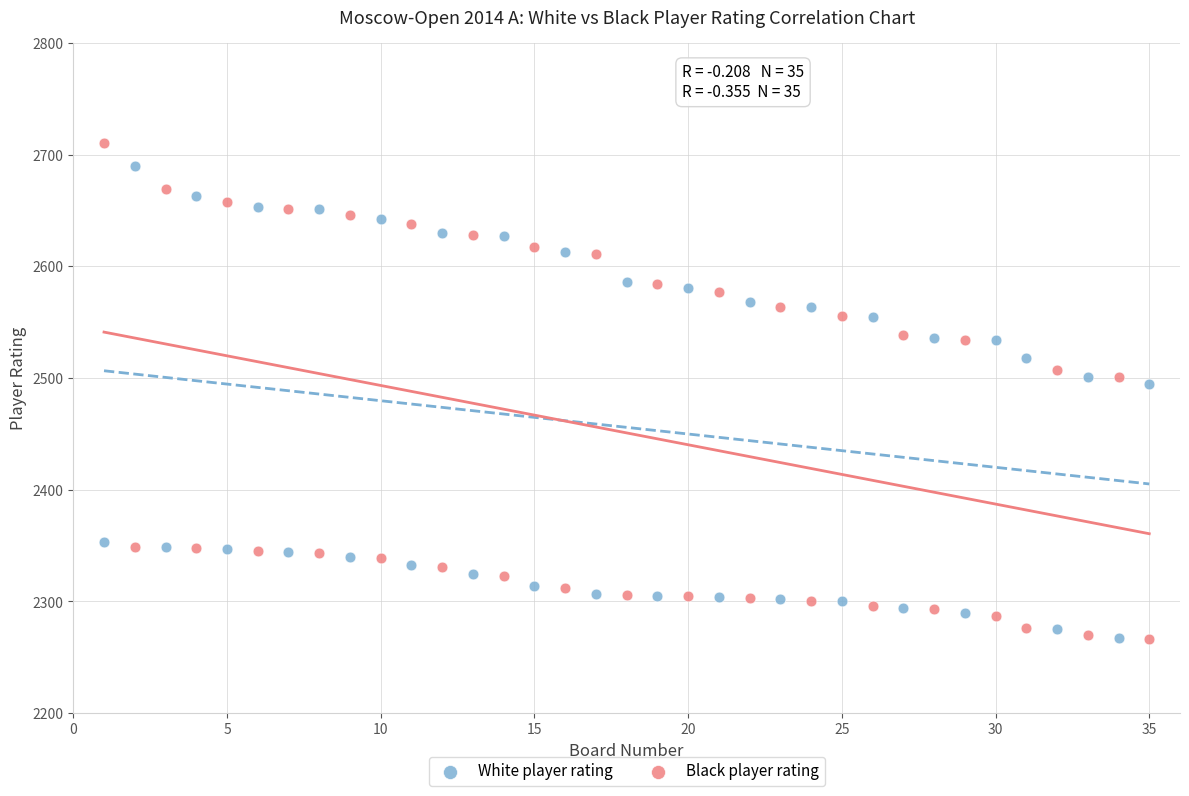

Which series has the largest Y range (max minus min)?

Black player rating